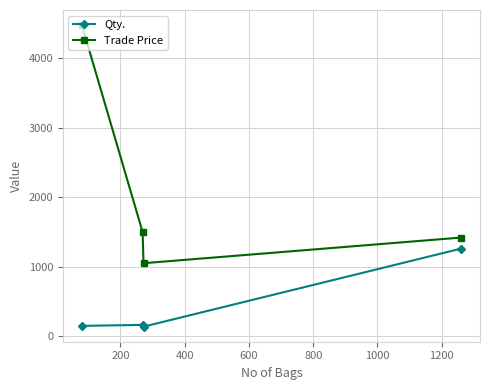

Which series has the largest total across all categories?

Trade Price